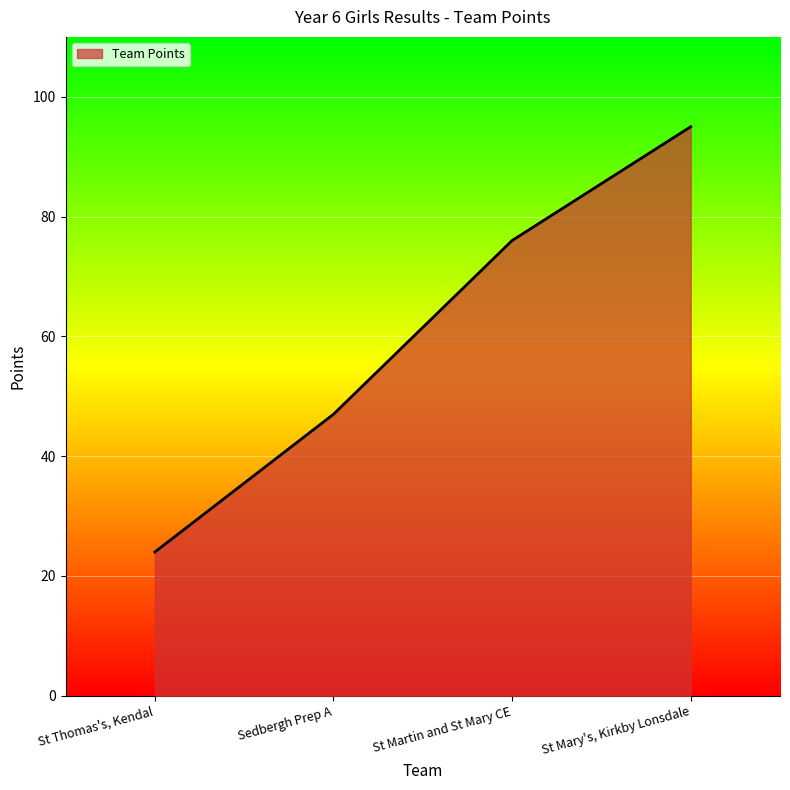

Count the values in the range 47 to 95.

3